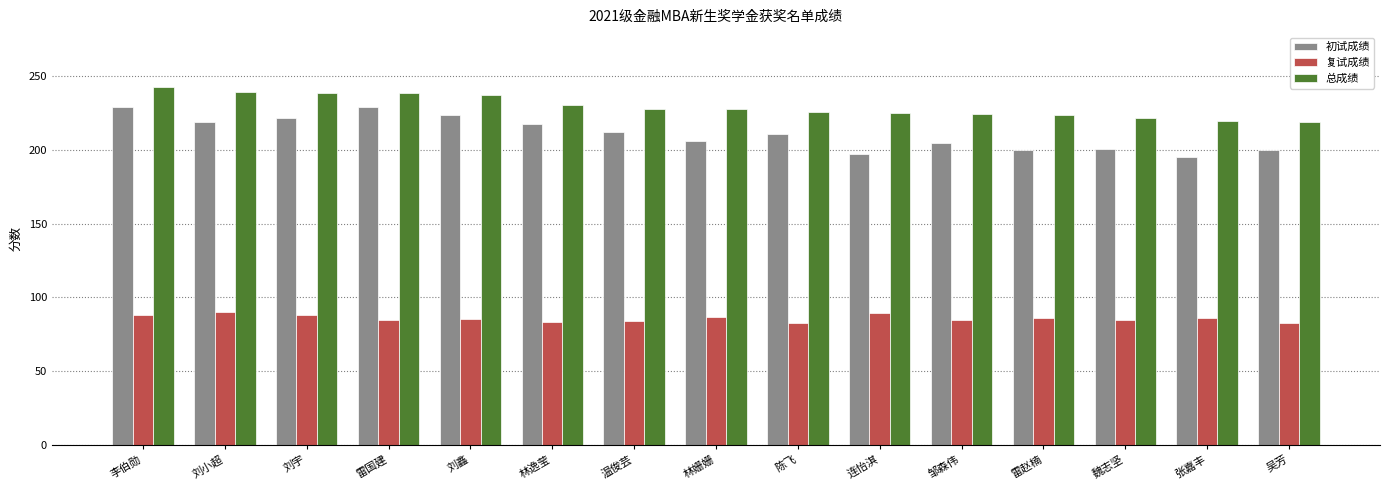

What is the difference between the highest and lowest values at 魏志坚?

137.5